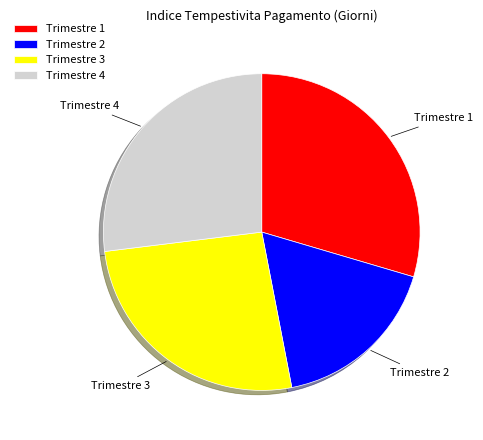

Between Trimestre 1 and Trimestre 3, which is larger?

Trimestre 1